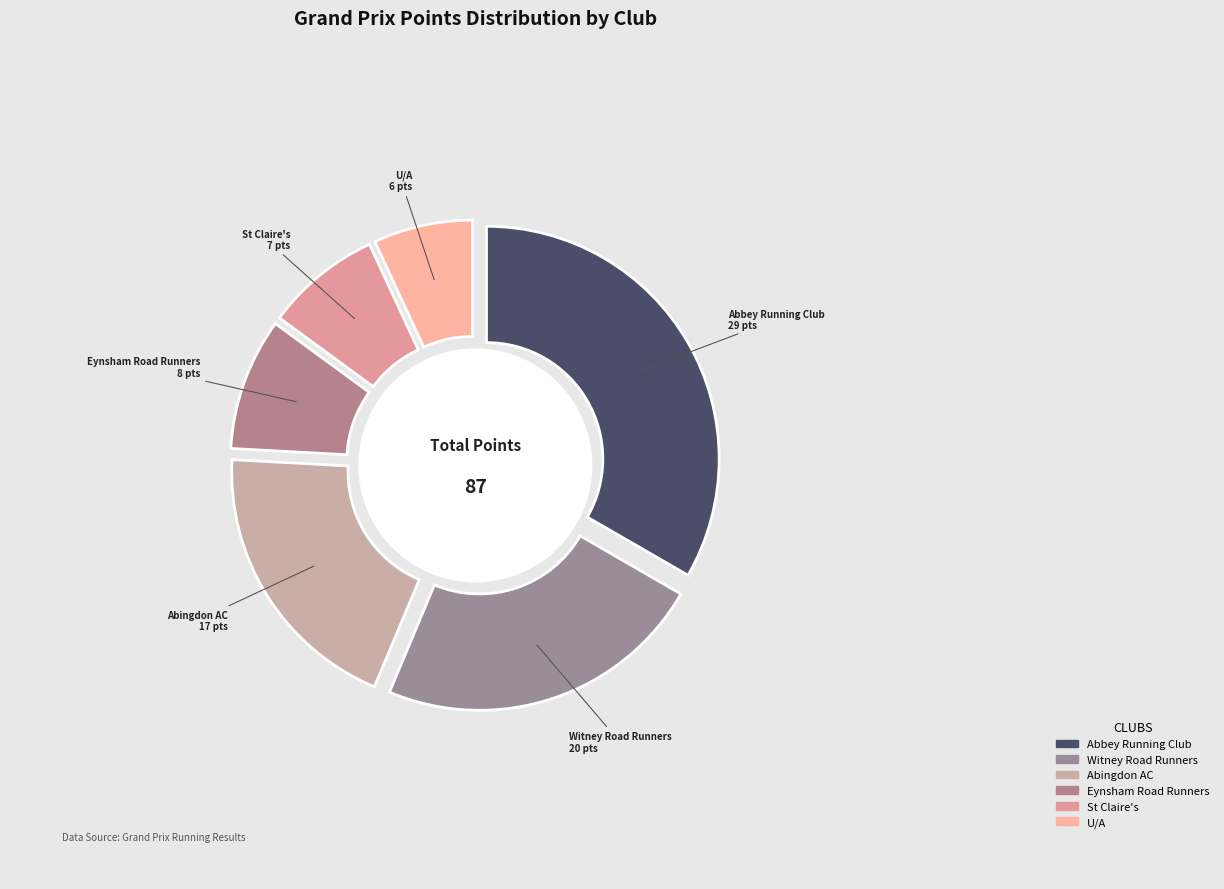

Which has a higher value, Witney Road Runners or Abingdon AC?

Witney Road Runners